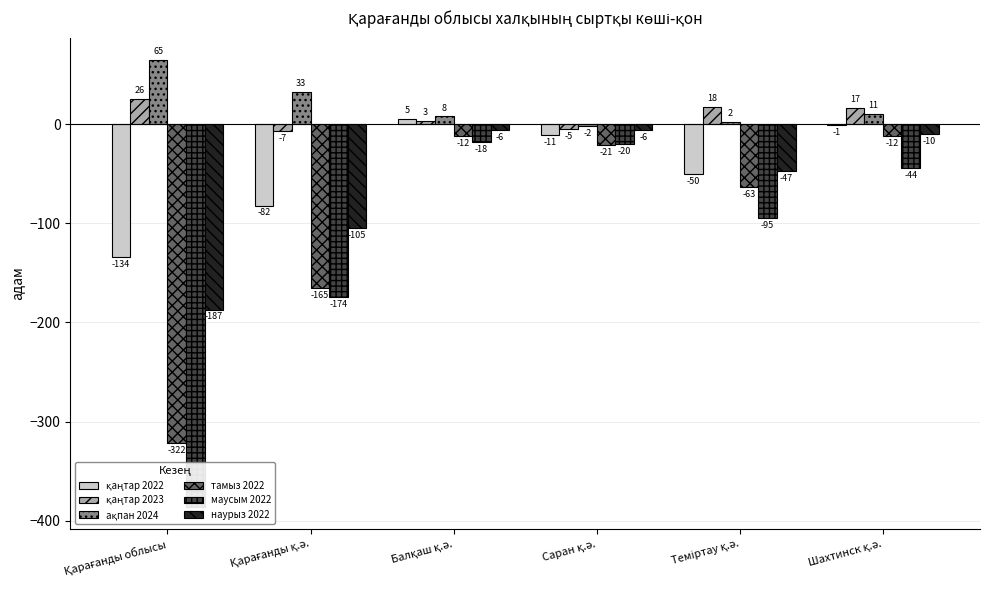

Reading left to right, extract all data points from this chart.

қаңтар 2022: -134	-82	5	-11	-50	-1
қаңтар 2023: 26	-7	3	-5	18	17
ақпан 2024: 65	33	8	-2	2	11
тамыз 2022: -322	-165	-12	-21	-63	-12
маусым 2022: -386	-174	-18	-20	-95	-44
наурыз 2022: -187	-105	-6	-6	-47	-10